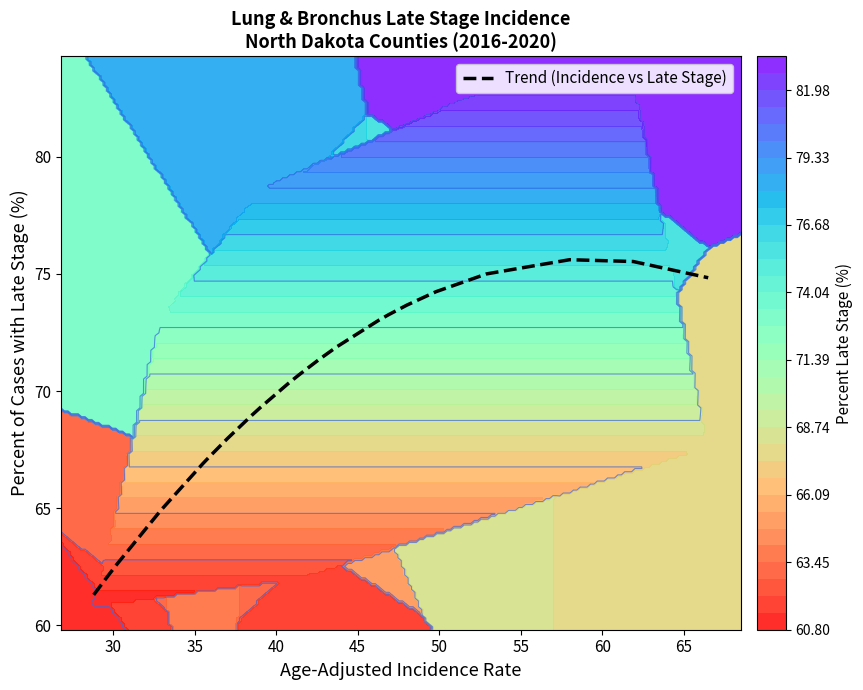

What is the smallest value displayed?

61.3